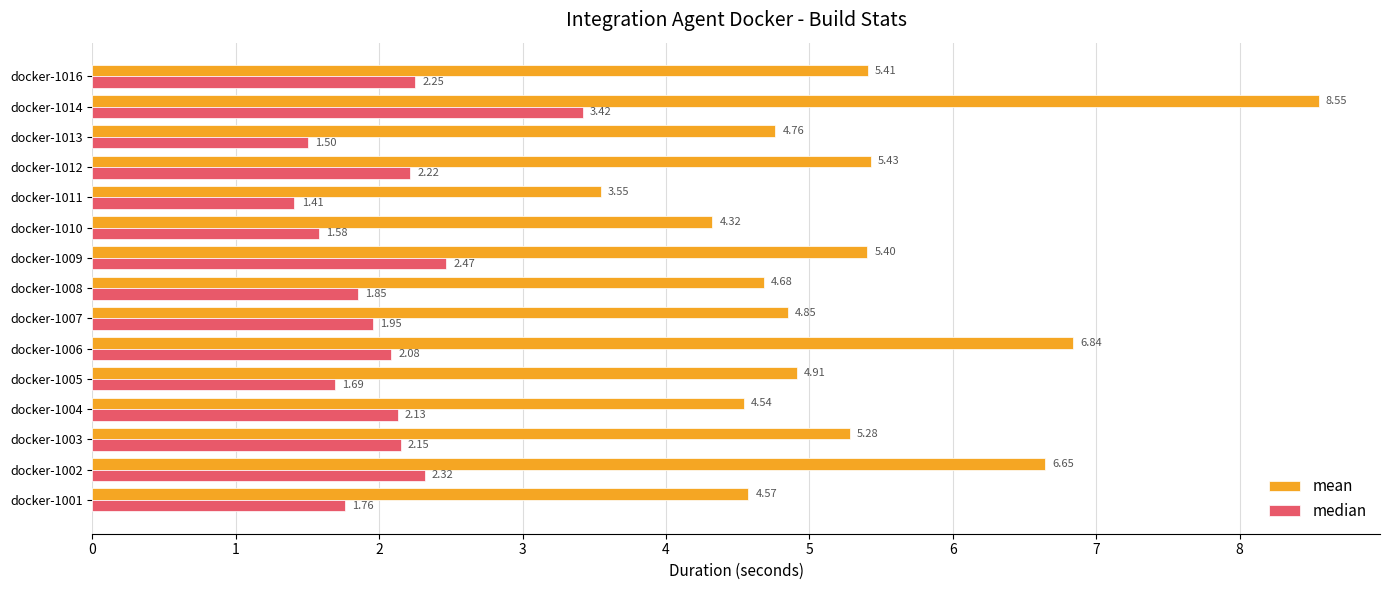

What is the difference between the highest and lowest values at docker-1004?

2.4